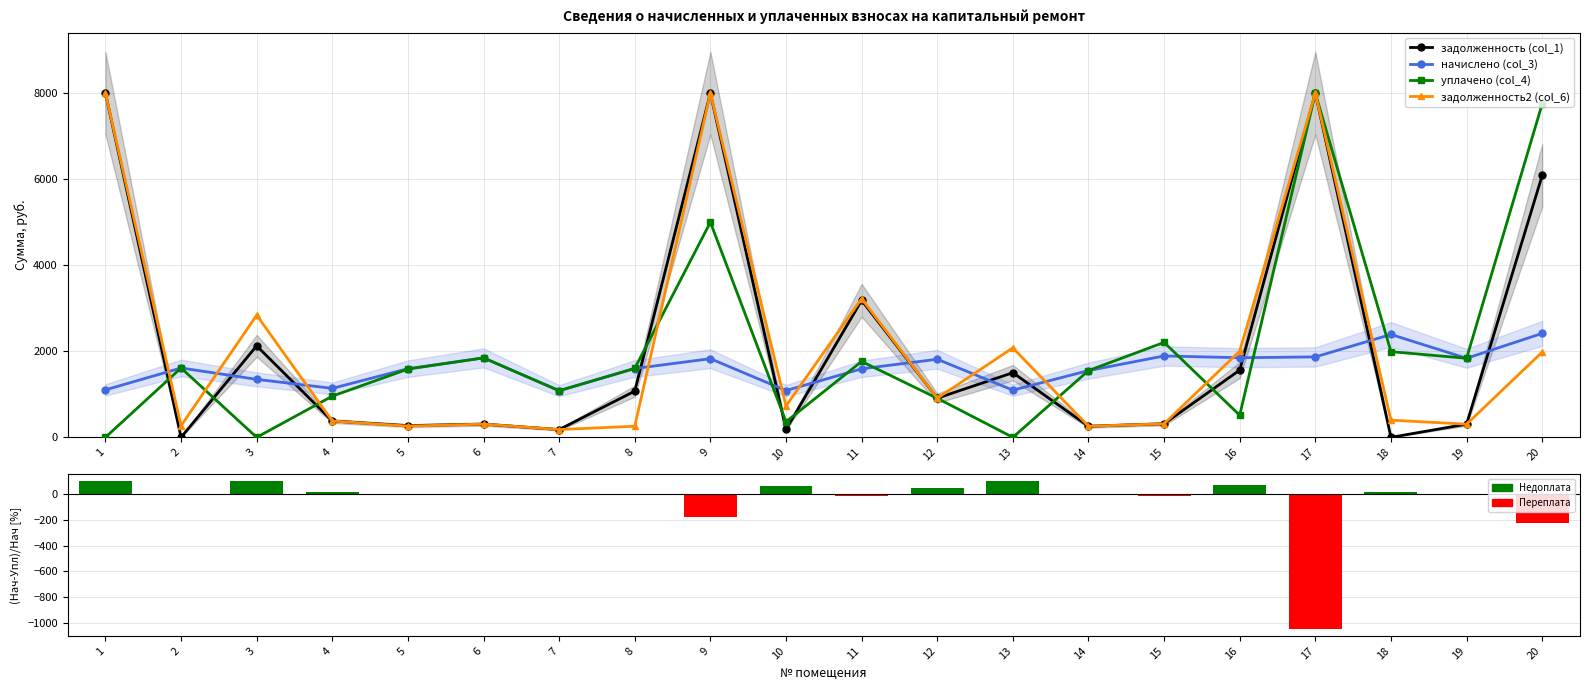

The задолженность (col_1) series shows 257.7 at 14. True or false?

True